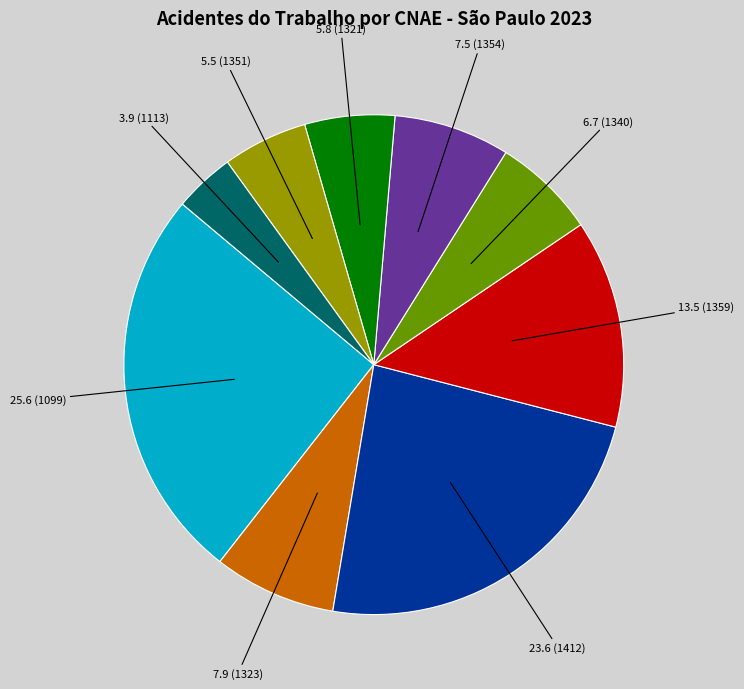

True or false: 6.7 (1340) accounts for 1% of the total.

False